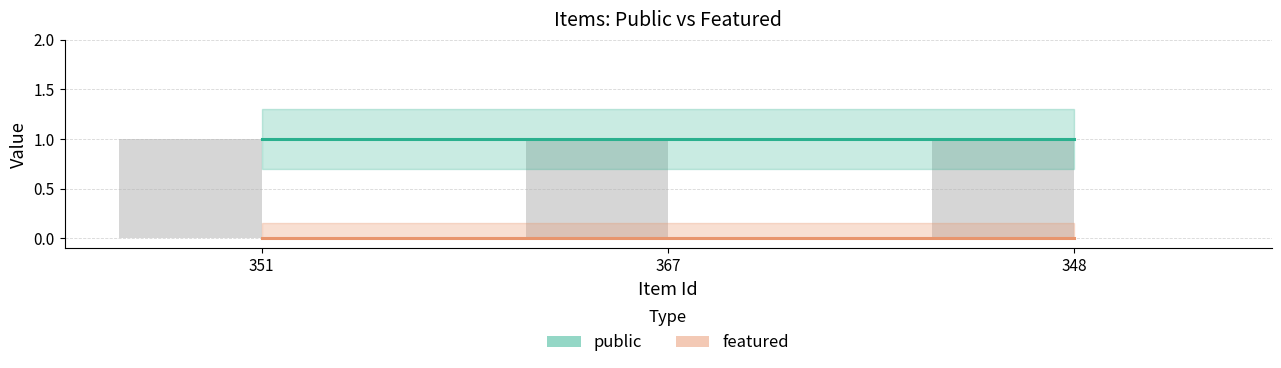

What is the total value across all series at 367?

1